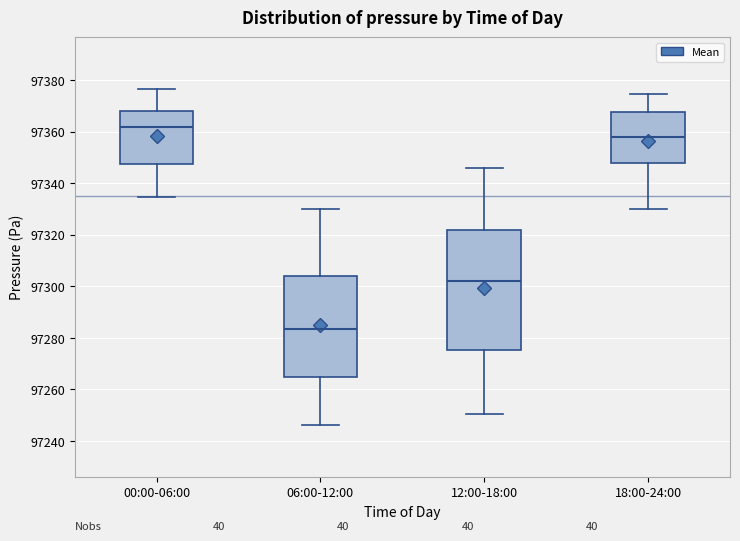

Which box's median line is the highest?

00:00-06:00